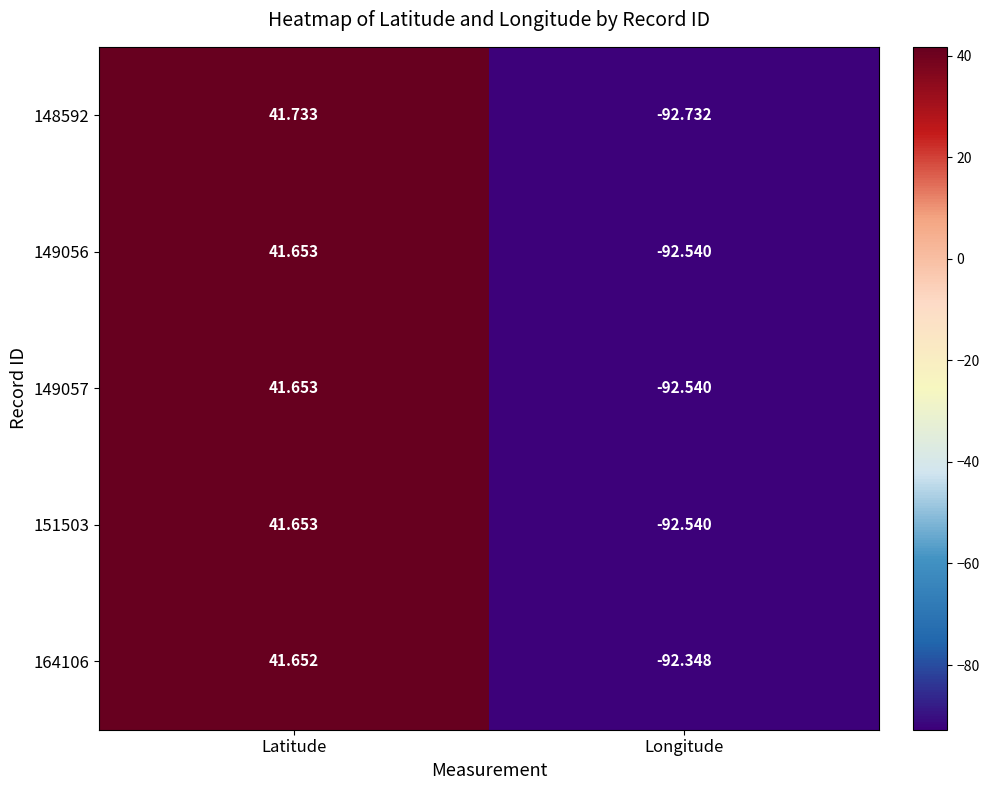

At which category is the sum across all series the highest?

Latitude